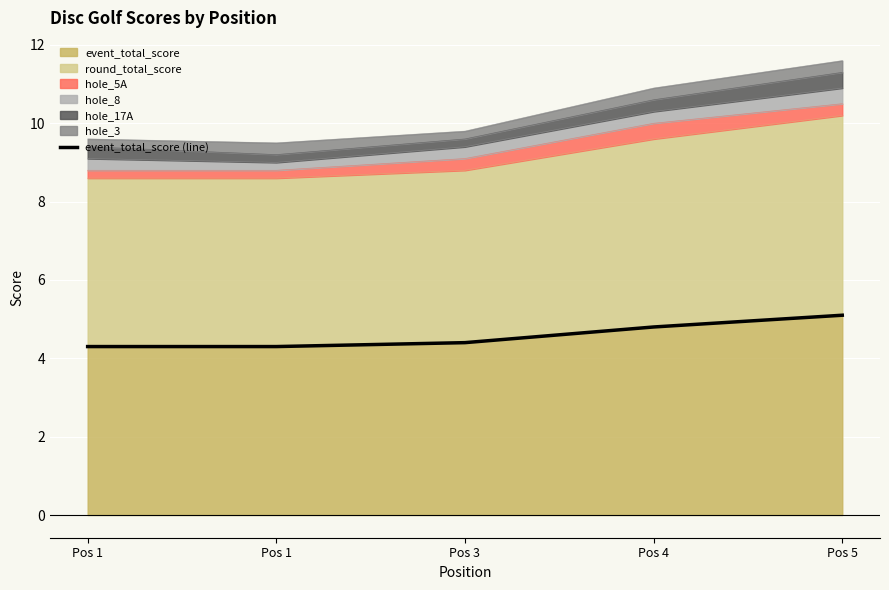

How many data points does each series have?

5